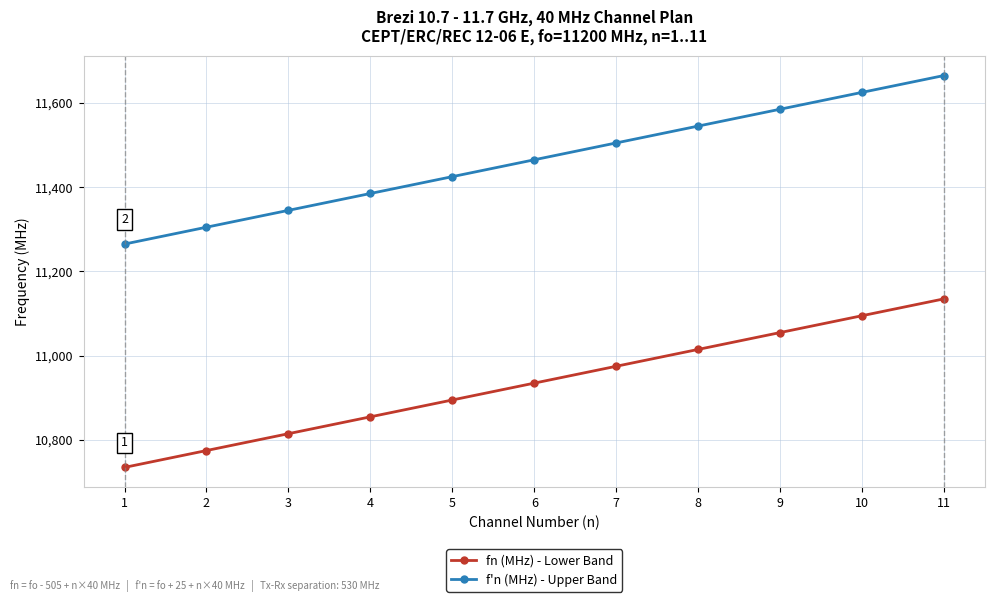

True or false: f'n (MHz) - Upper Band has a value of 11385 at 4.

True